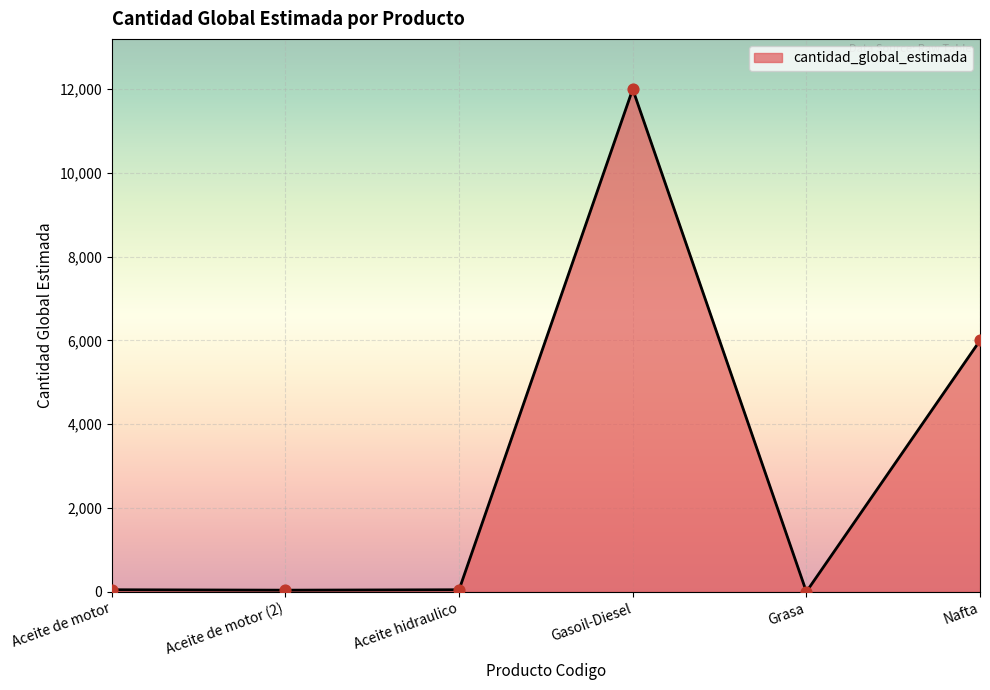

What is the difference between the second highest and minimum values?

5998